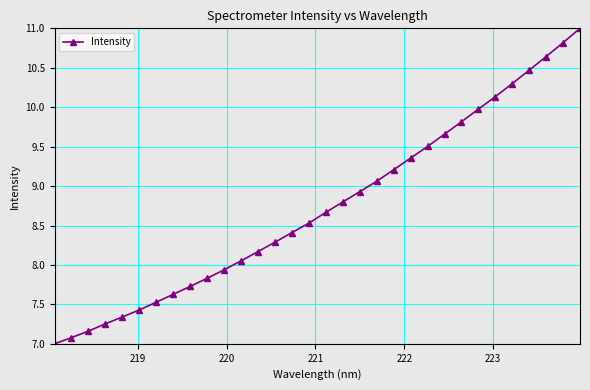

True or false: there are more than 1 points higher than both neighbors.

False